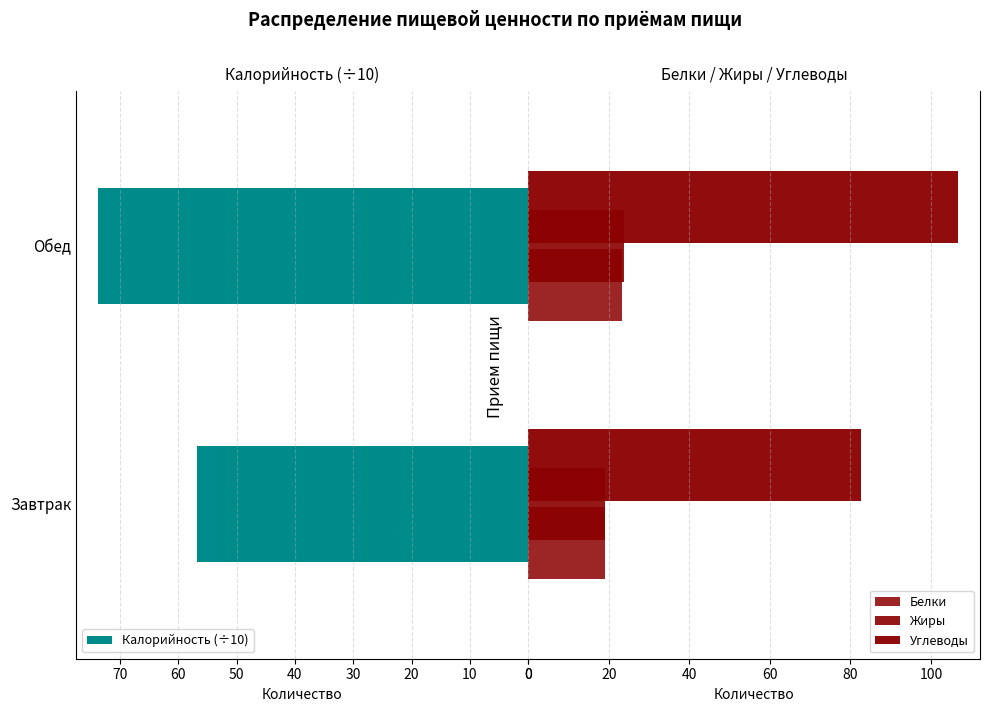

What is the highest value of the Калорийность (÷10) series?

73.8